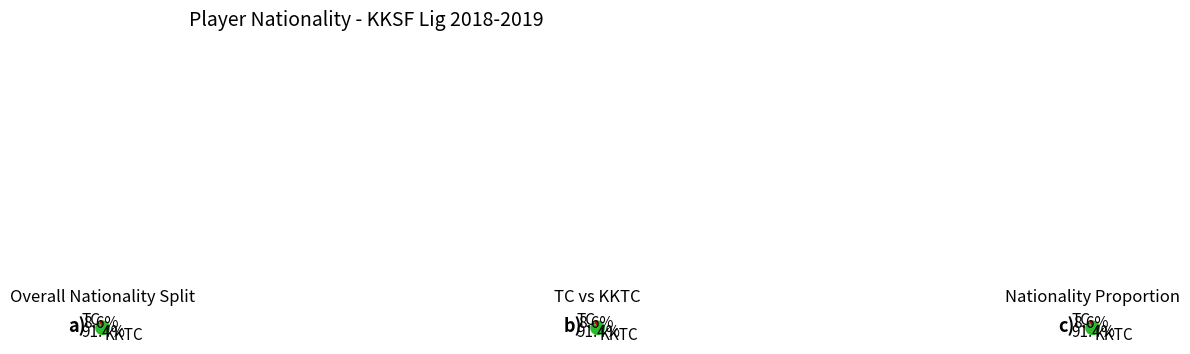

Is there any slice that represents more than half of the pie?

Yes